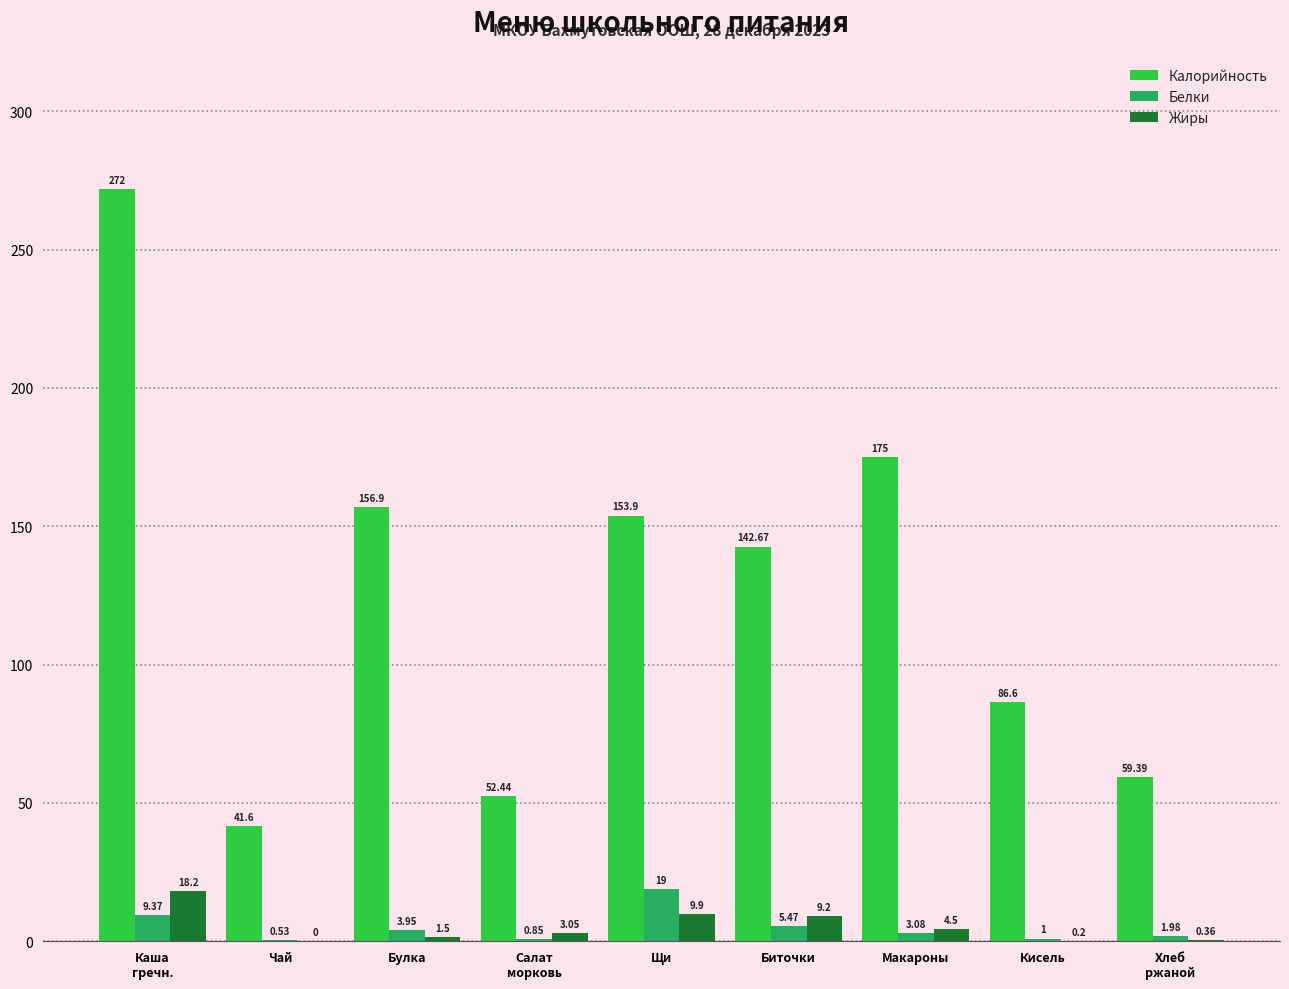

What is the sum of all Жиры values?

46.9